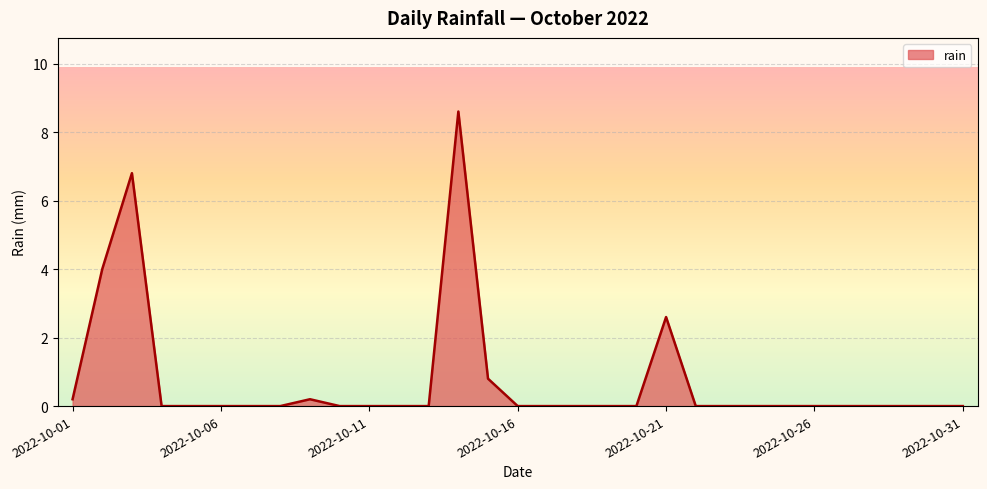

How many lines are shown in the chart?

1